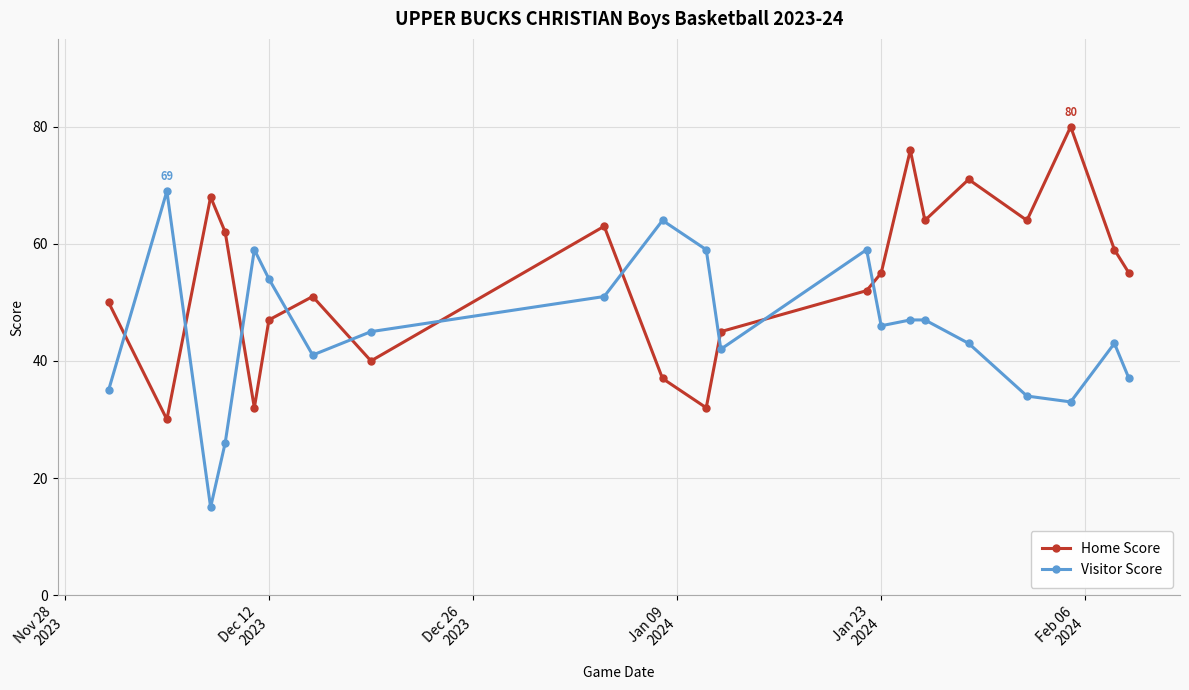

True or false: Visitor Score has more than 2 points higher than both neighbors.

True